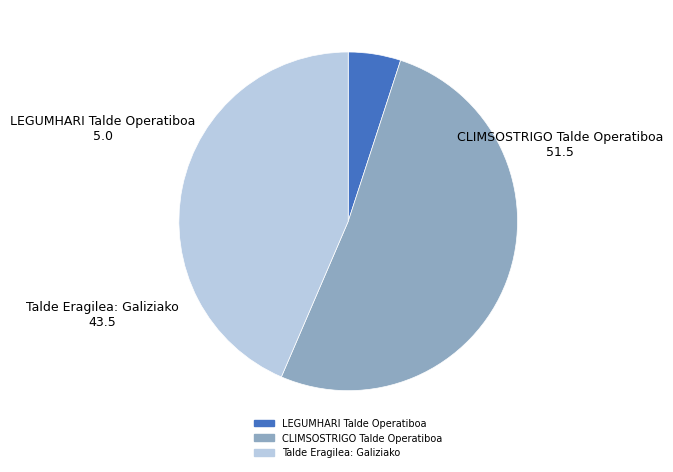

What is the smallest slice in the pie chart?

LEGUMHARI Talde Operatiboa